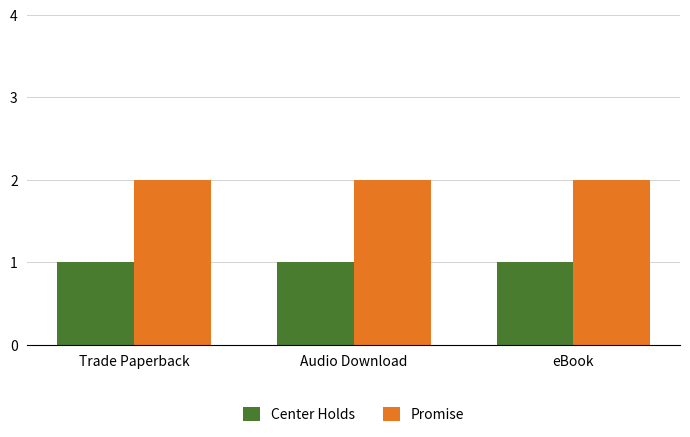

What is the total value across all series at Audio Download?

3